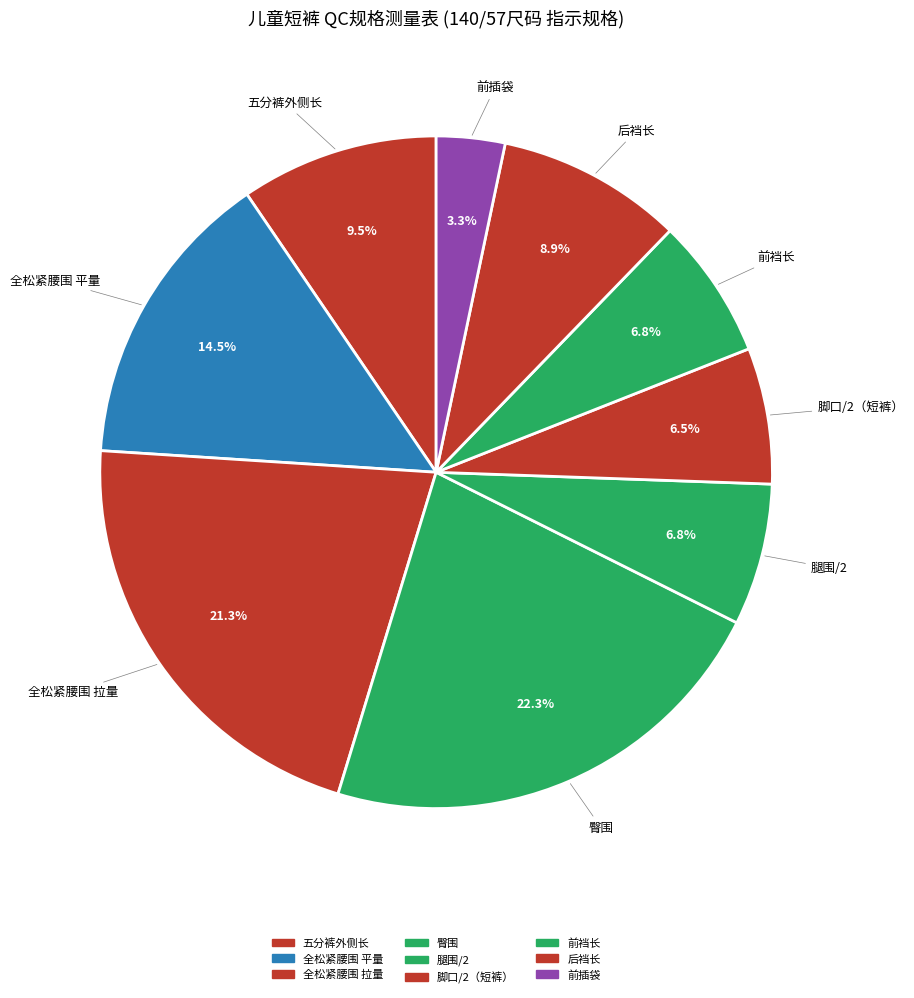

True or false: 脚口/2（短裤） accounts for 1% of the total.

False